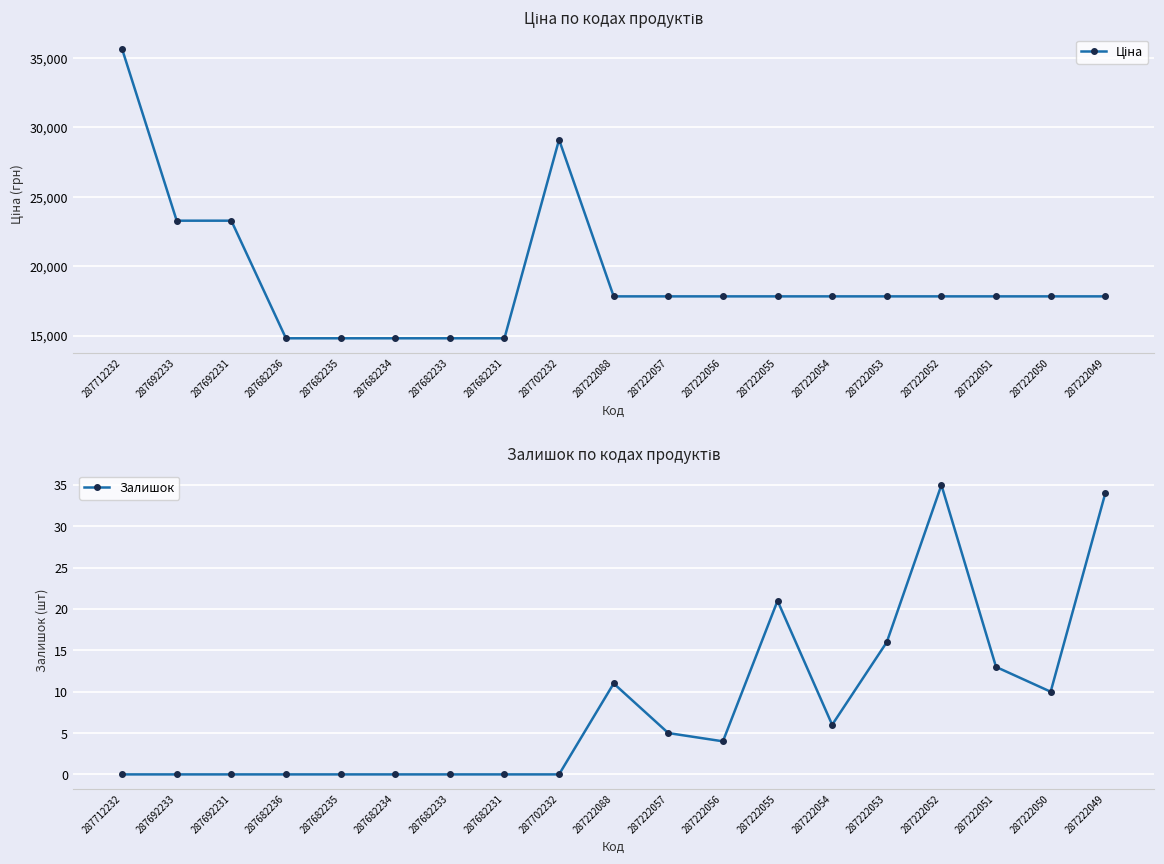

The Залишок series shows 14 at 287682234. True or false?

False